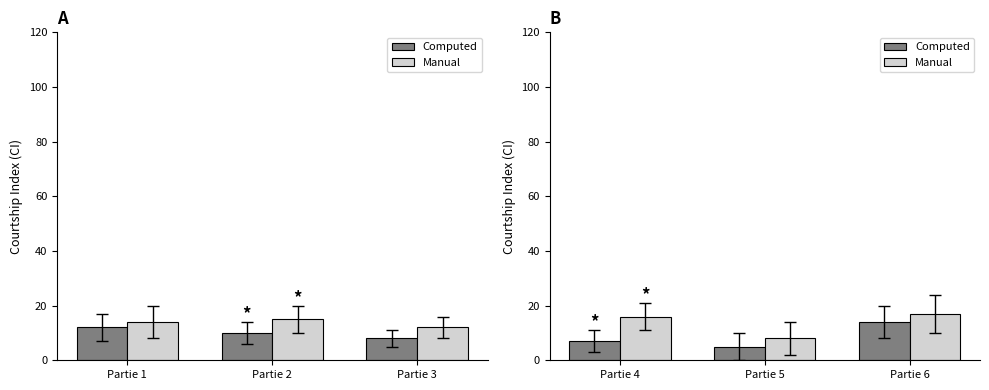

Which series has the largest range (max minus min)?

Computed